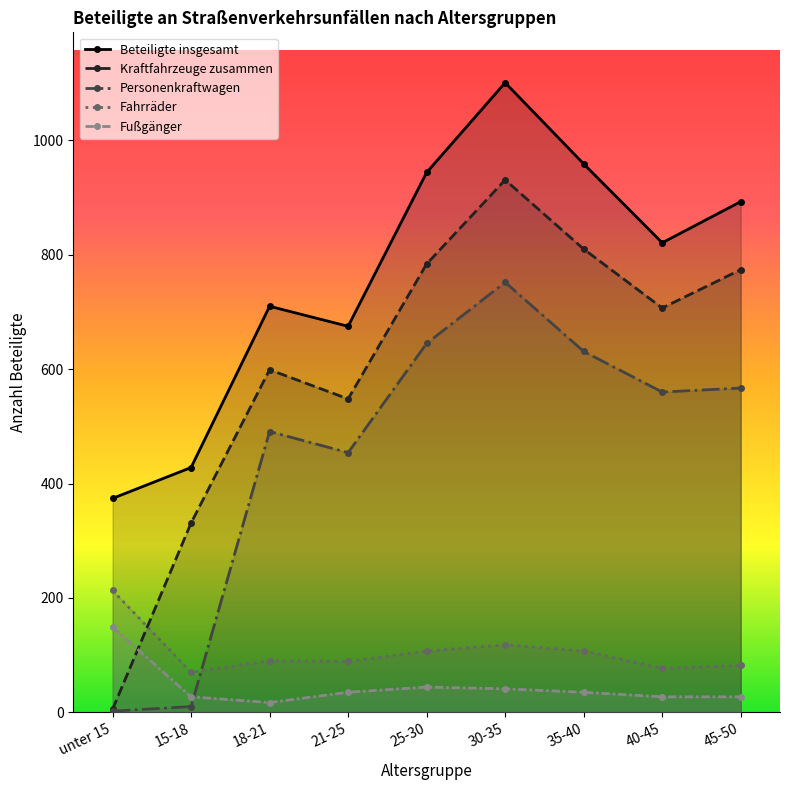

Is the value of Fußgänger at 35-40 greater than the value of Beteiligte insgesamt at 25-30?

No